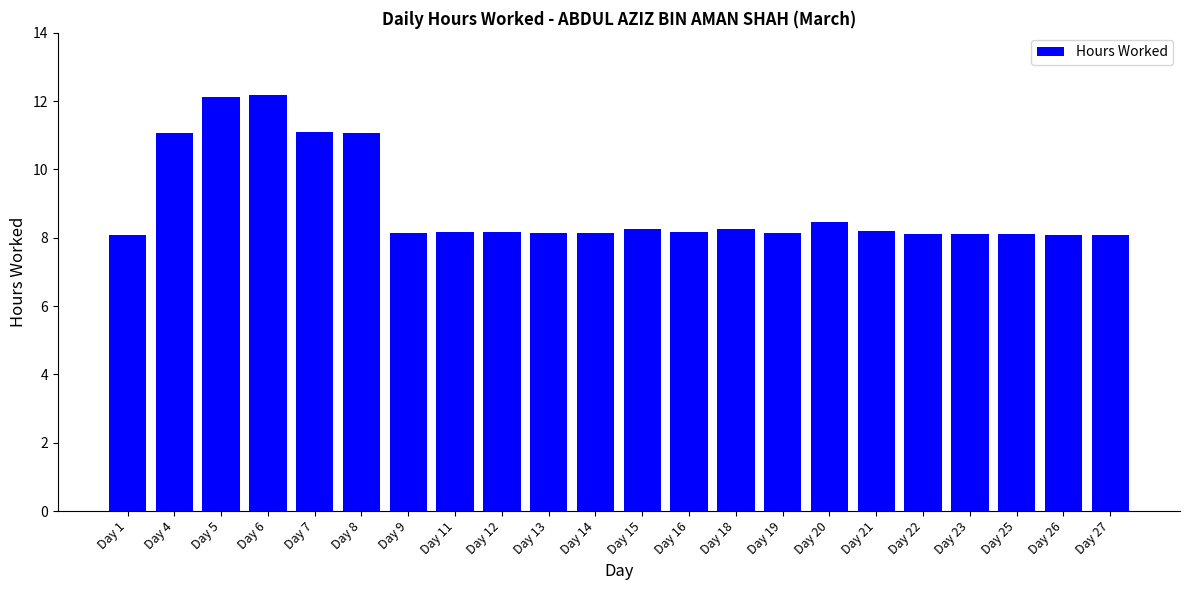

What is the sum of all values?

196.3